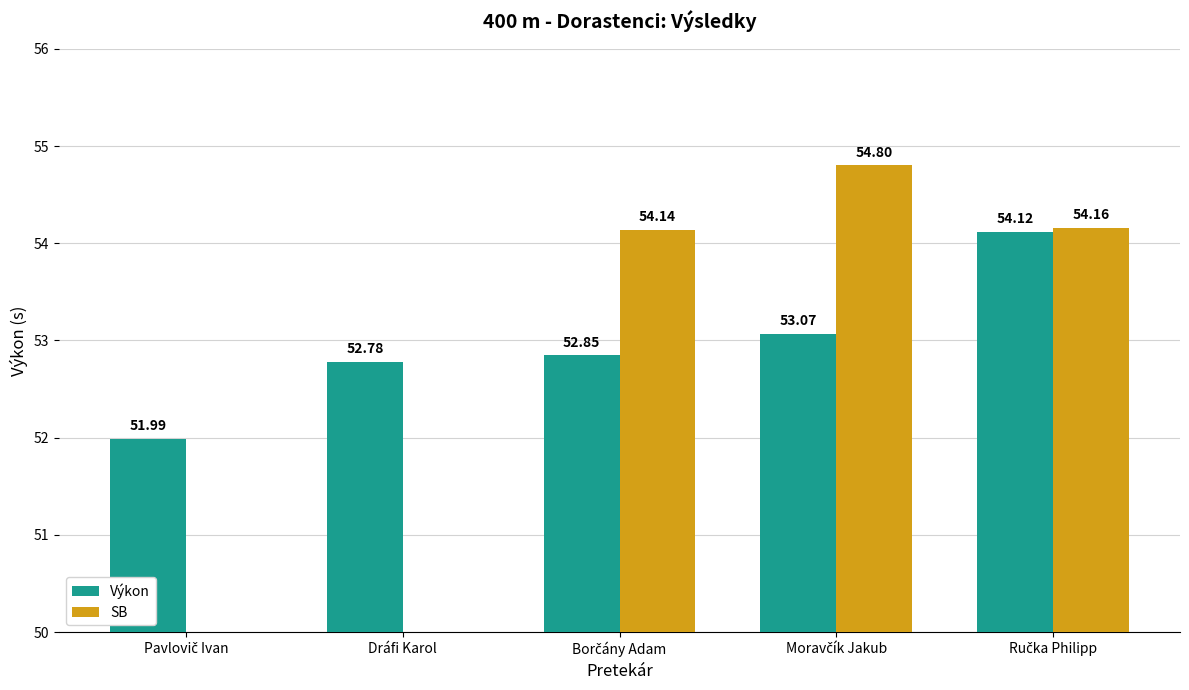

How many data points in Výkon are above 52?

4